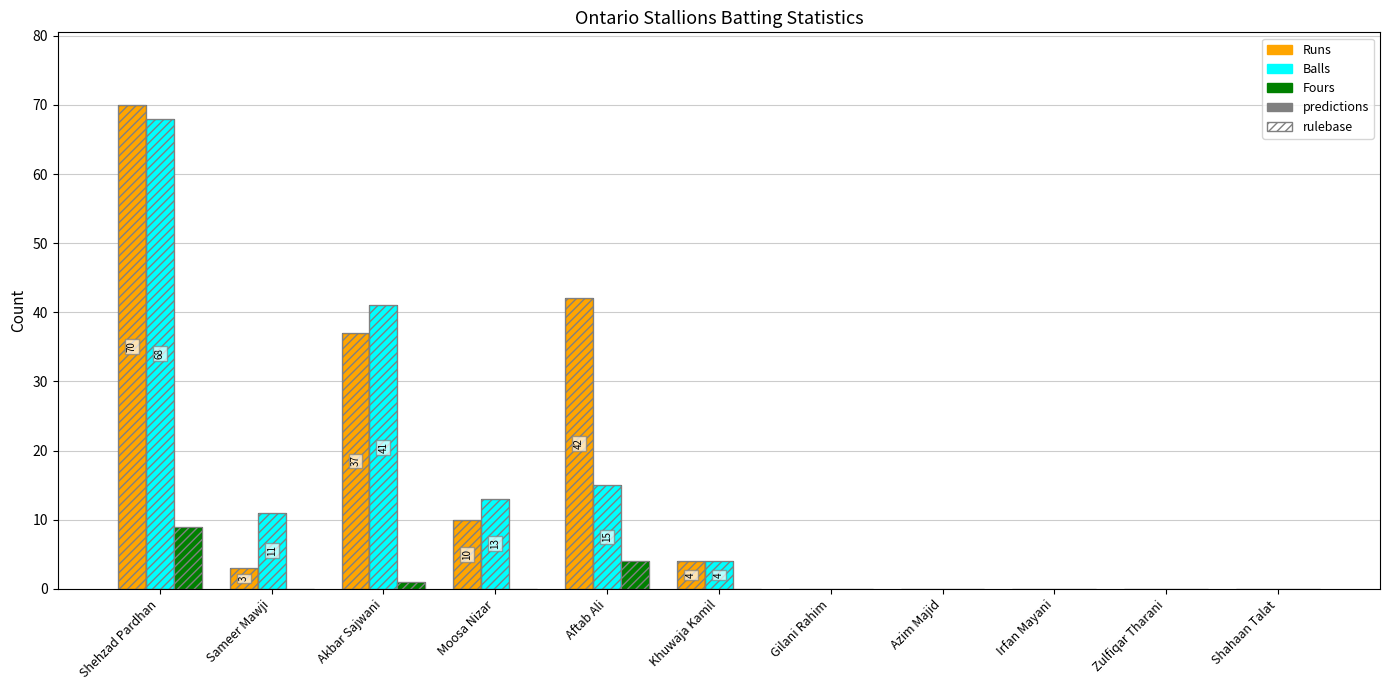

At which category is the sum across all series the highest?

Shehzad Pardhan